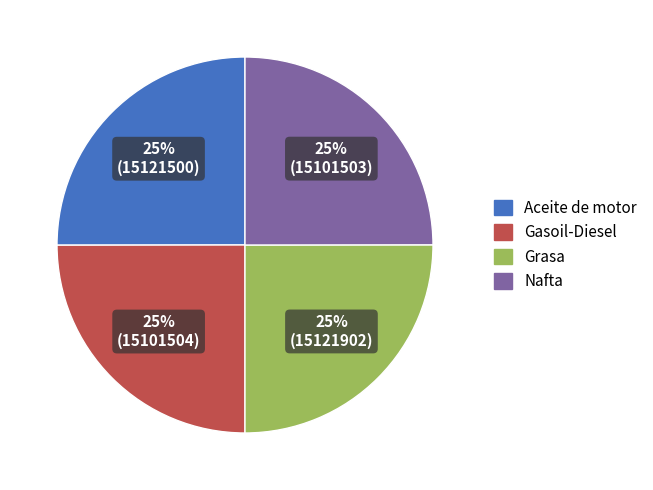

What is the ratio of the value at Aceite de motor to the value at Gasoil-Diesel?

1.0